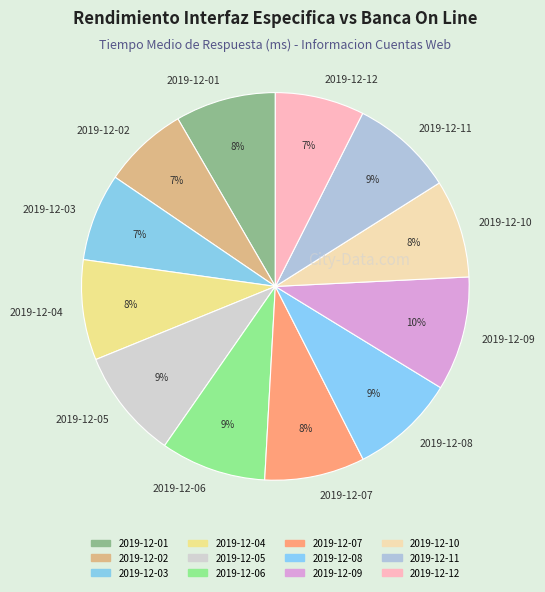

The 2019-12-01 slice represents 8% of the pie. True or false?

True